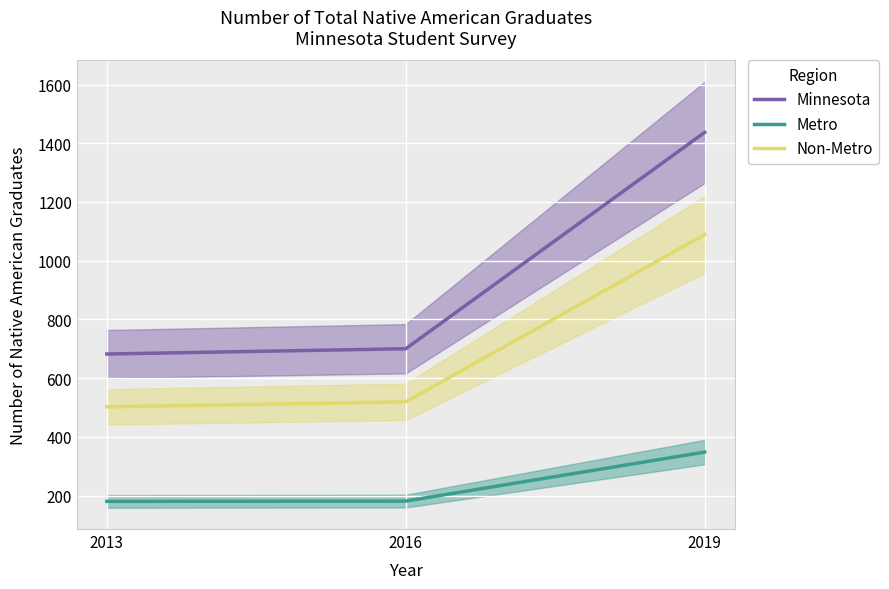

List the series in order of their peak value, lowest first.

Metro, Non-Metro, Minnesota